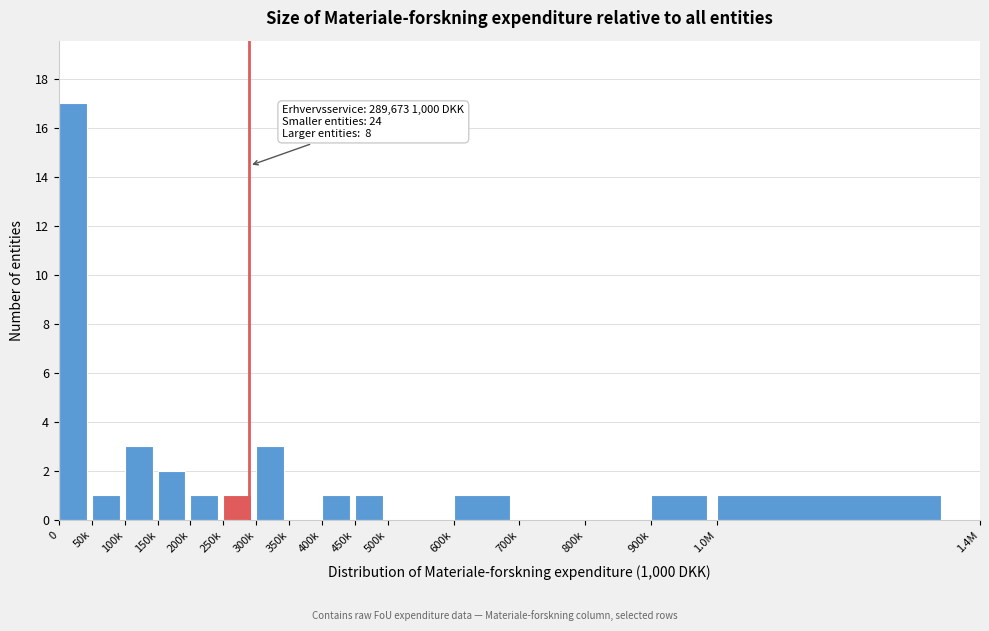

Reading left to right, what are all the values shown in this chart?

0=17	50k=1	100k=3	150k=2	200k=1	250k=1	300k=3	350k=0	400k=1	450k=1	500k=0	600k=1	700k=0	800k=0	900k=1	1.0M=1